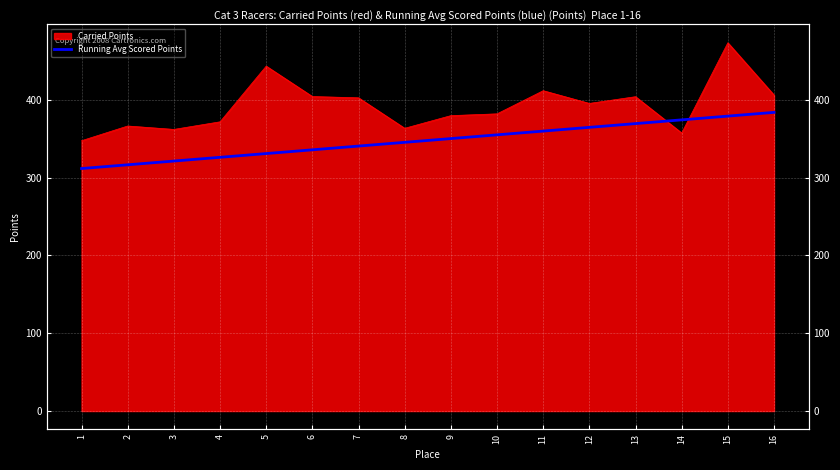

True or false: there are more than 1 points higher than both neighbors.

False